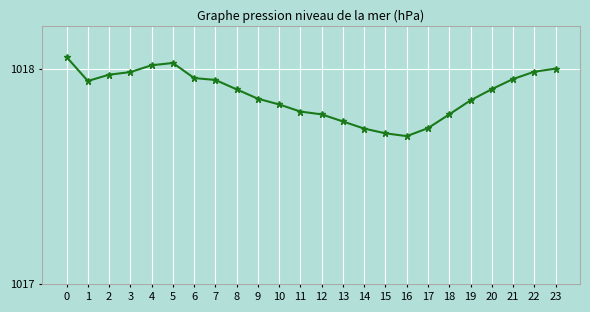

What is the difference between the second highest and minimum values?

0.3